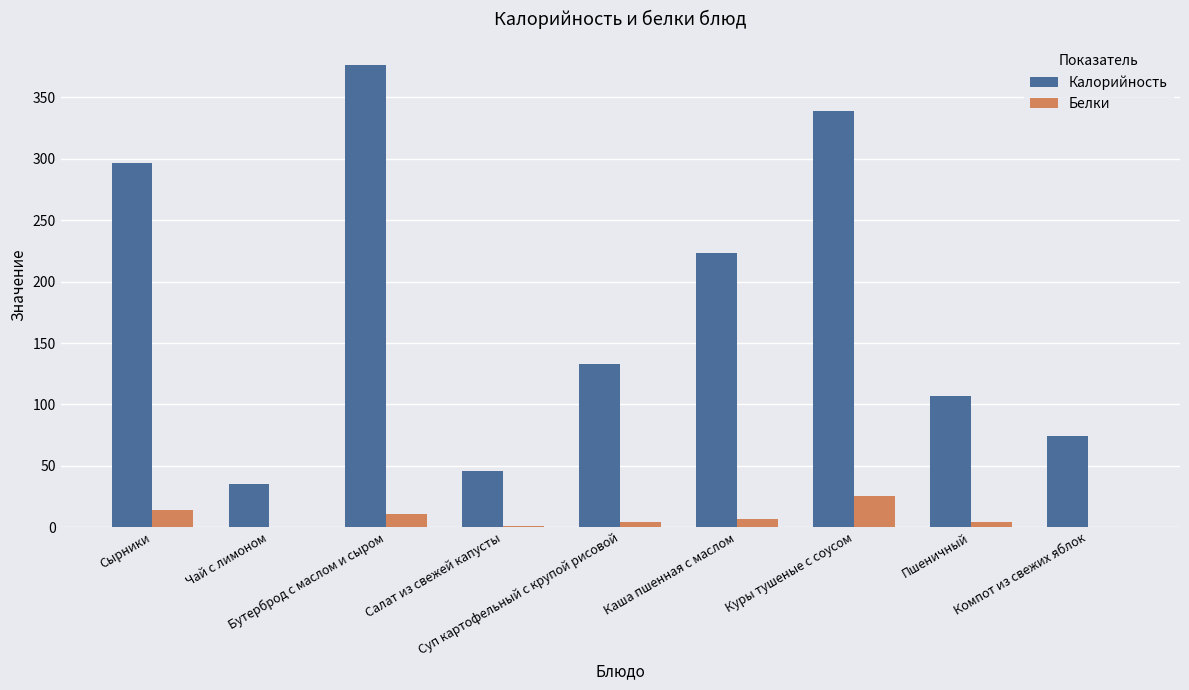

What is the sum of all Калорийность values?

1630.2